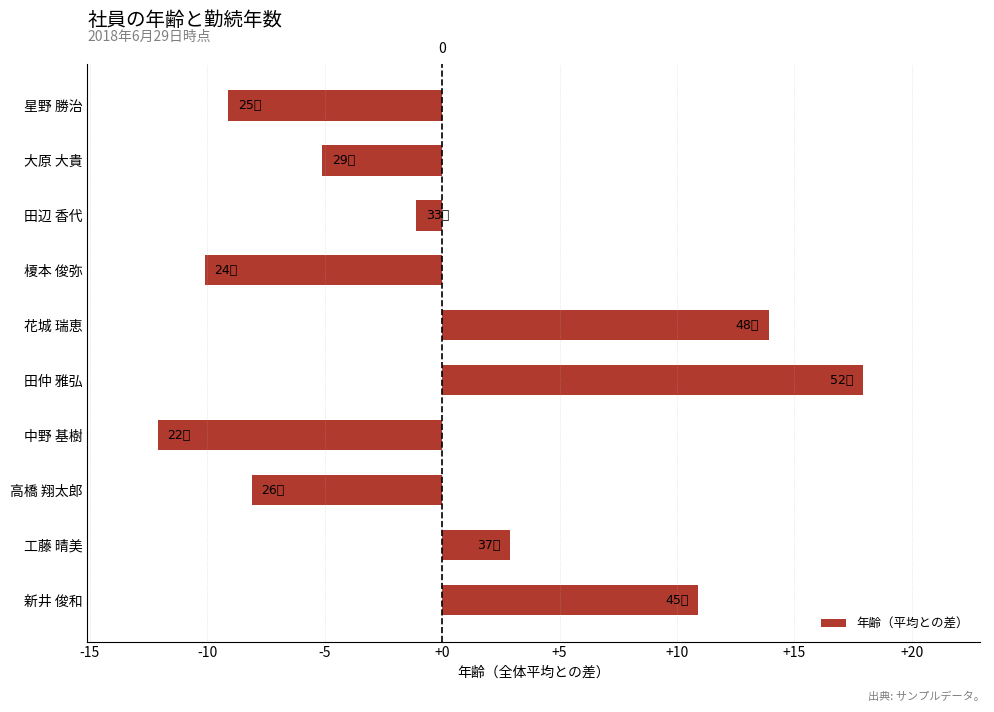

Are the bars horizontal?

Yes